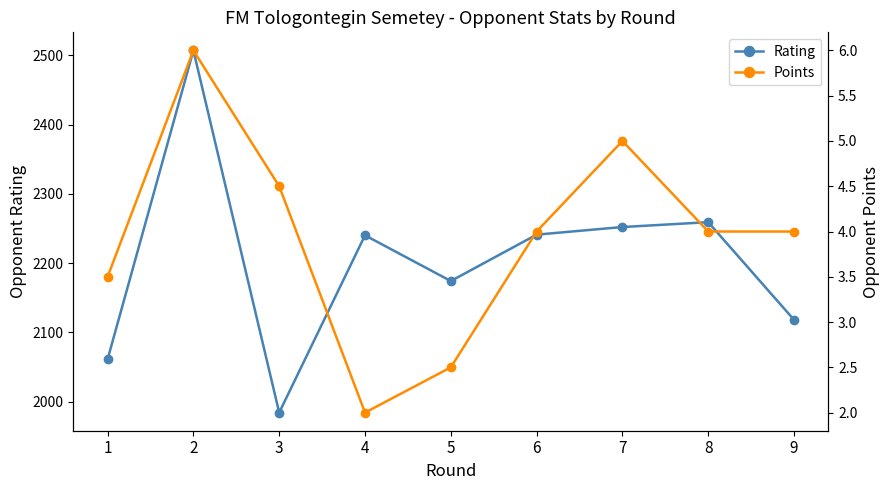

How many lines are shown in the chart?

2